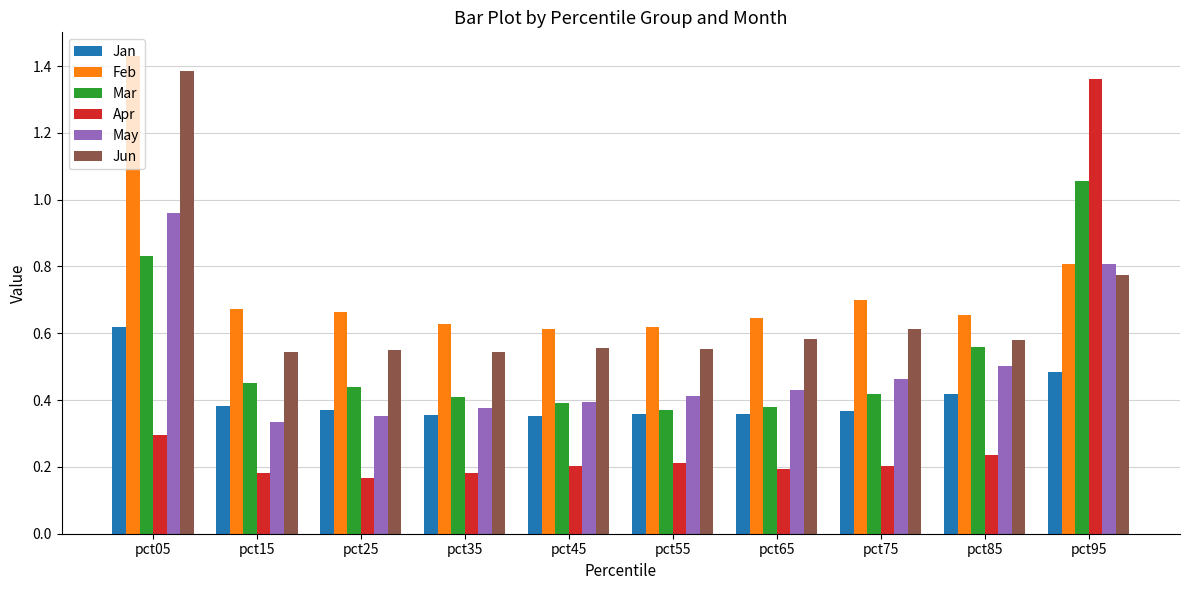

What is the sum of the Jun values at pct85 and pct05?

2.0